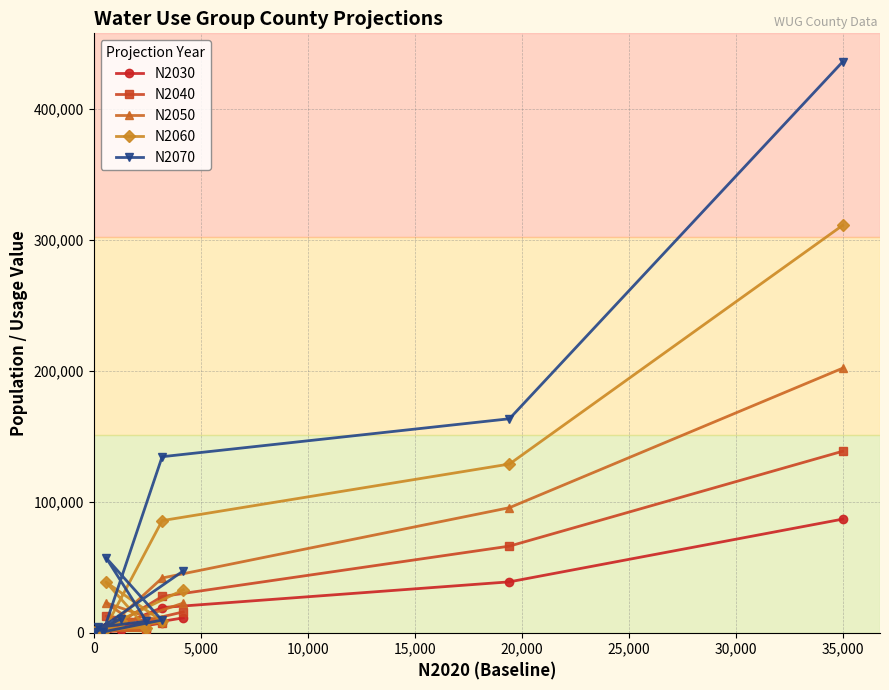

How many lines are shown in the chart?

5